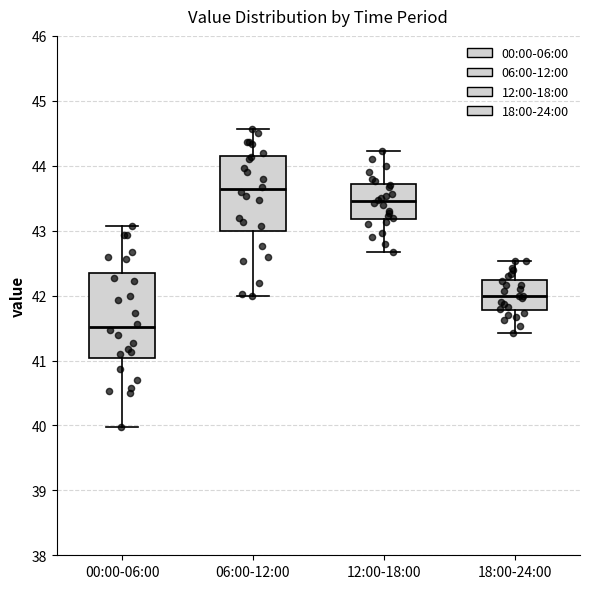

Which box's median line is the lowest?

00:00-06:00